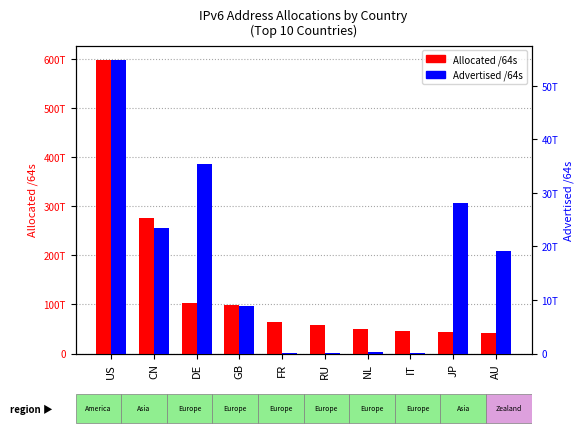

What is the label of the 5th bar from the left?

FR